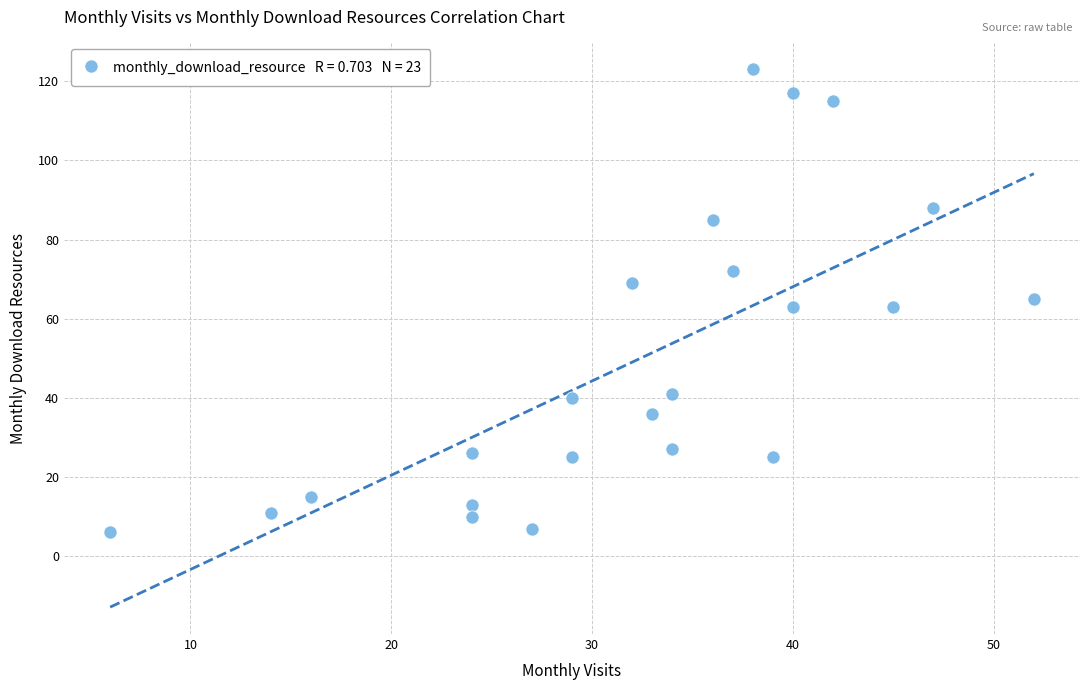

What is the range of Y values (max minus min)?

117